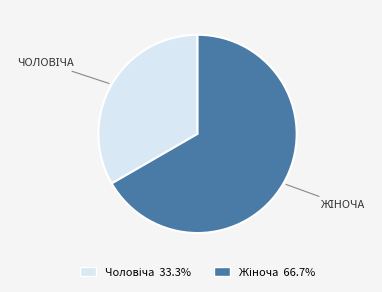

Is there a majority slice in this chart?

Yes